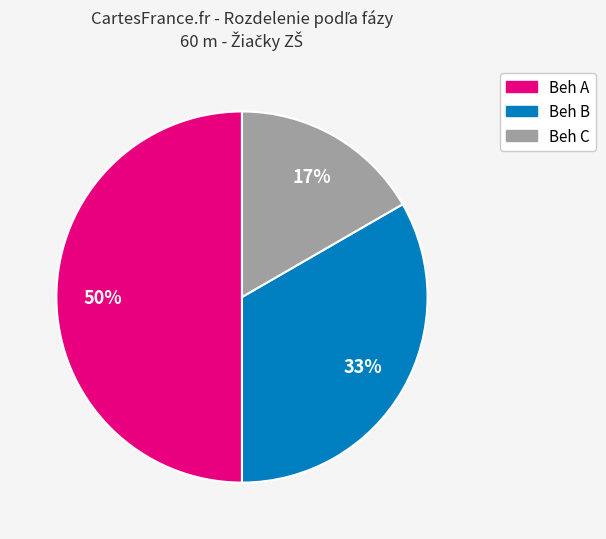

What percentage is the Beh A slice, to the nearest percent?

50%